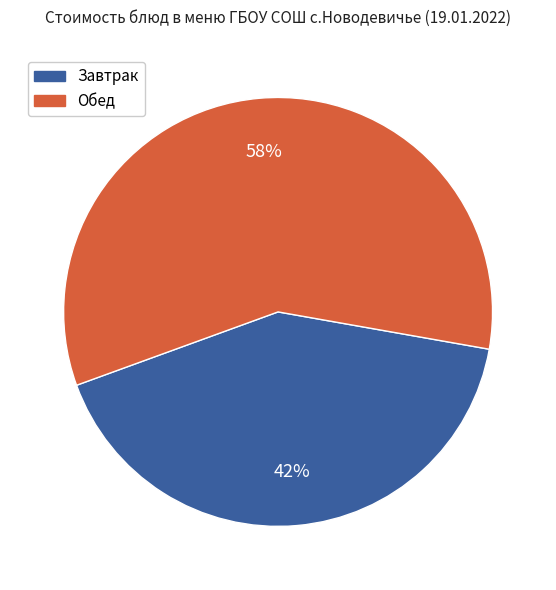

Does any single category account for the majority?

Yes